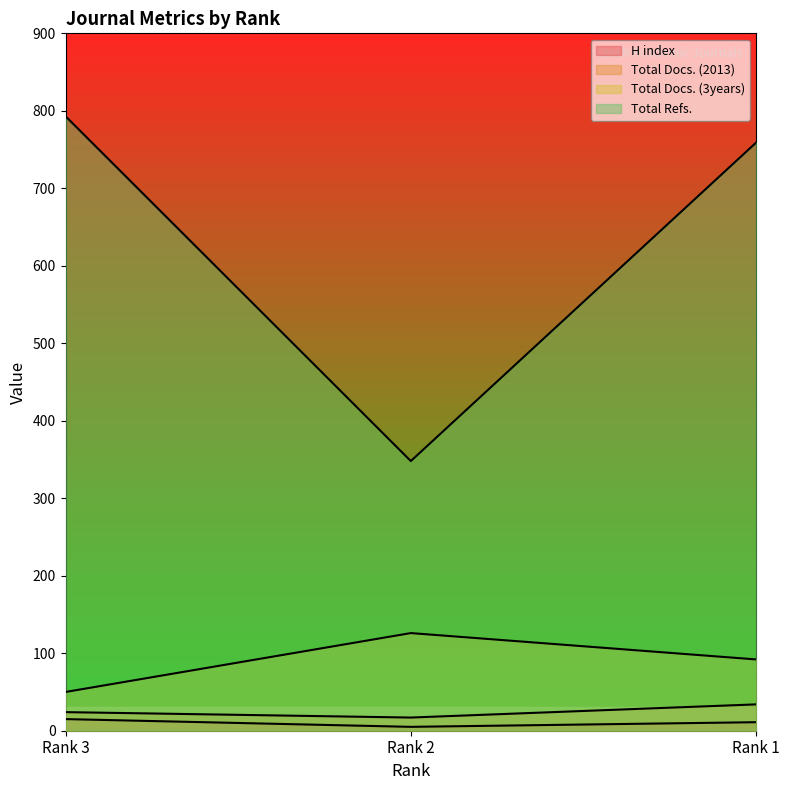

Does the chart display data point markers on the line(s)?

No